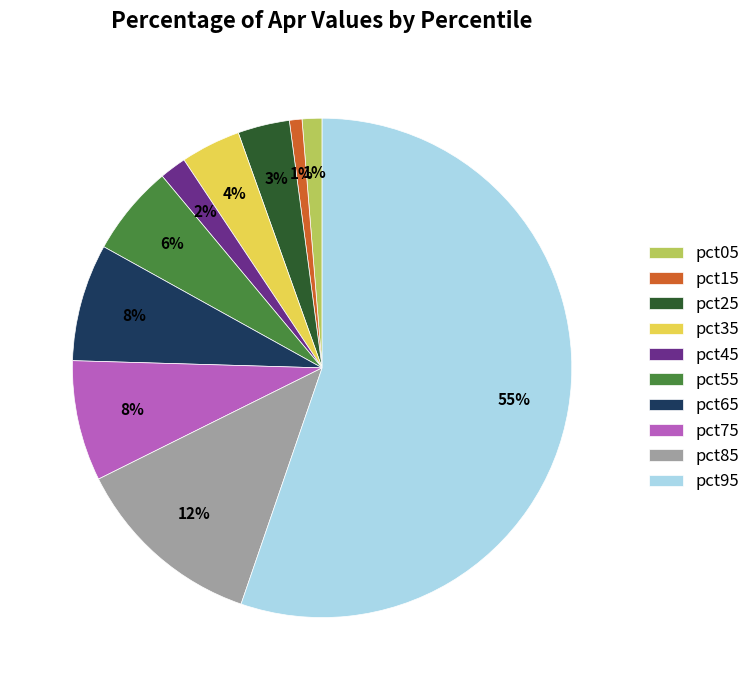

Which category has the biggest portion of the pie?

pct95